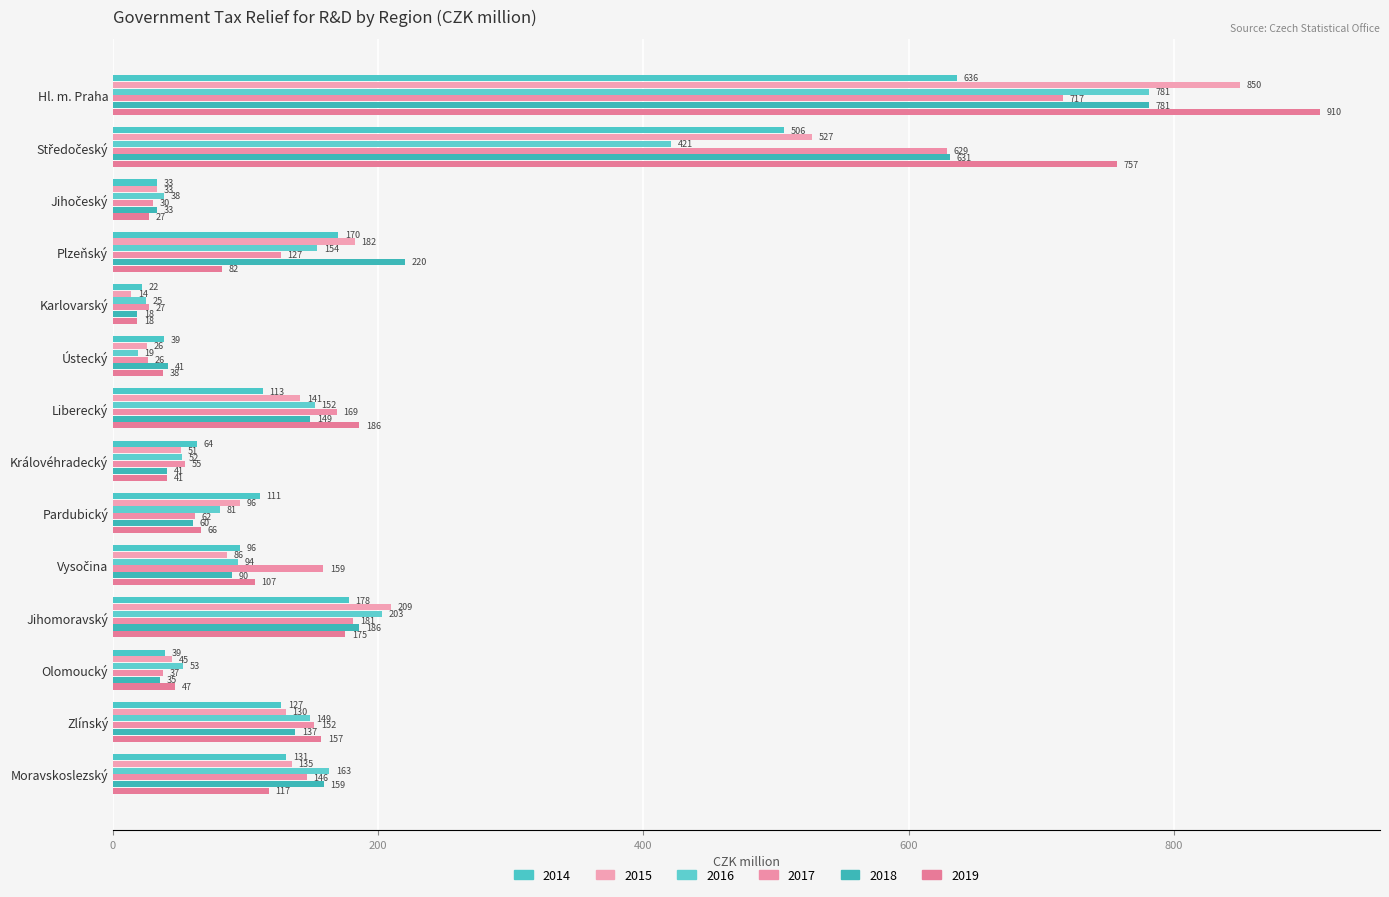

Rank the categories by 2016 value from highest to lowest.

Hl. m. Praha, Středočeský, Jihomoravský, Moravskoslezský, Plzeňský, Liberecký, Zlínský, Vysočina, Pardubický, Olomoucký, Královéhradecký, Jihočeský, Karlovarský, Ústecký